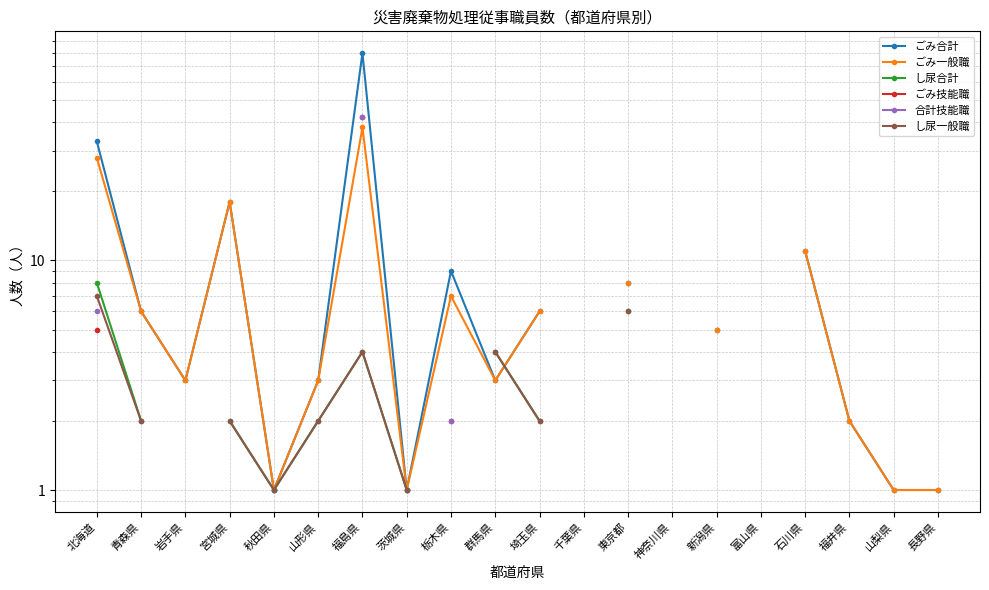

At which category does ごみ一般職 reach its first local valley?

岩手県